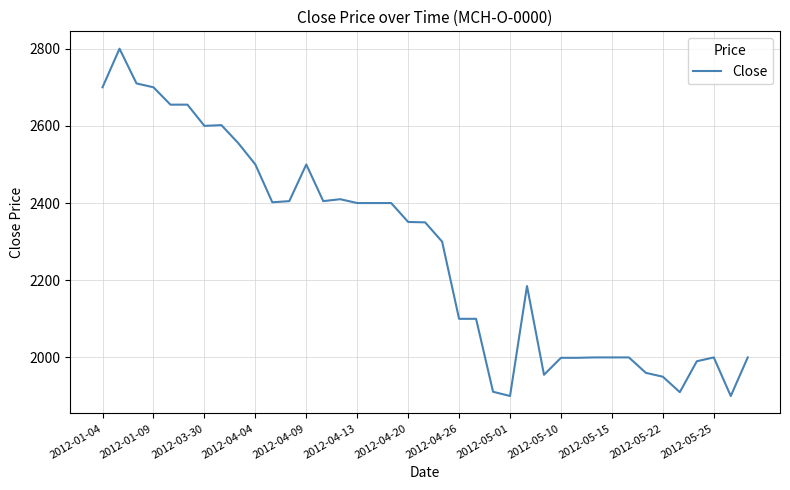

What is the minimum value shown in the chart?

1900